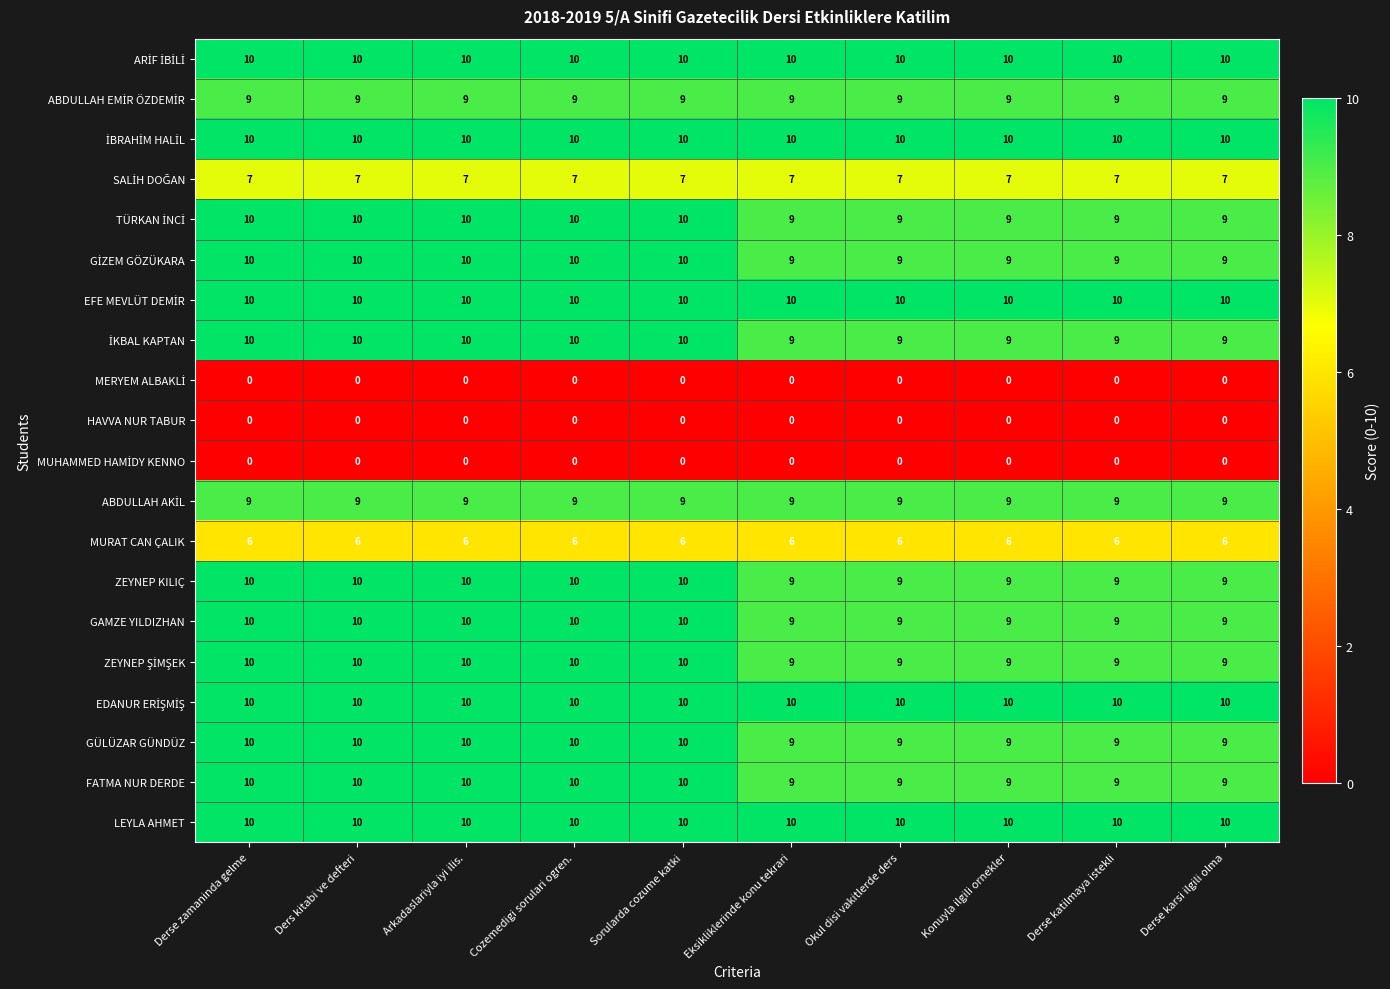

What is the spread (max minus min) of values at Derse zamaninda gelme?

10